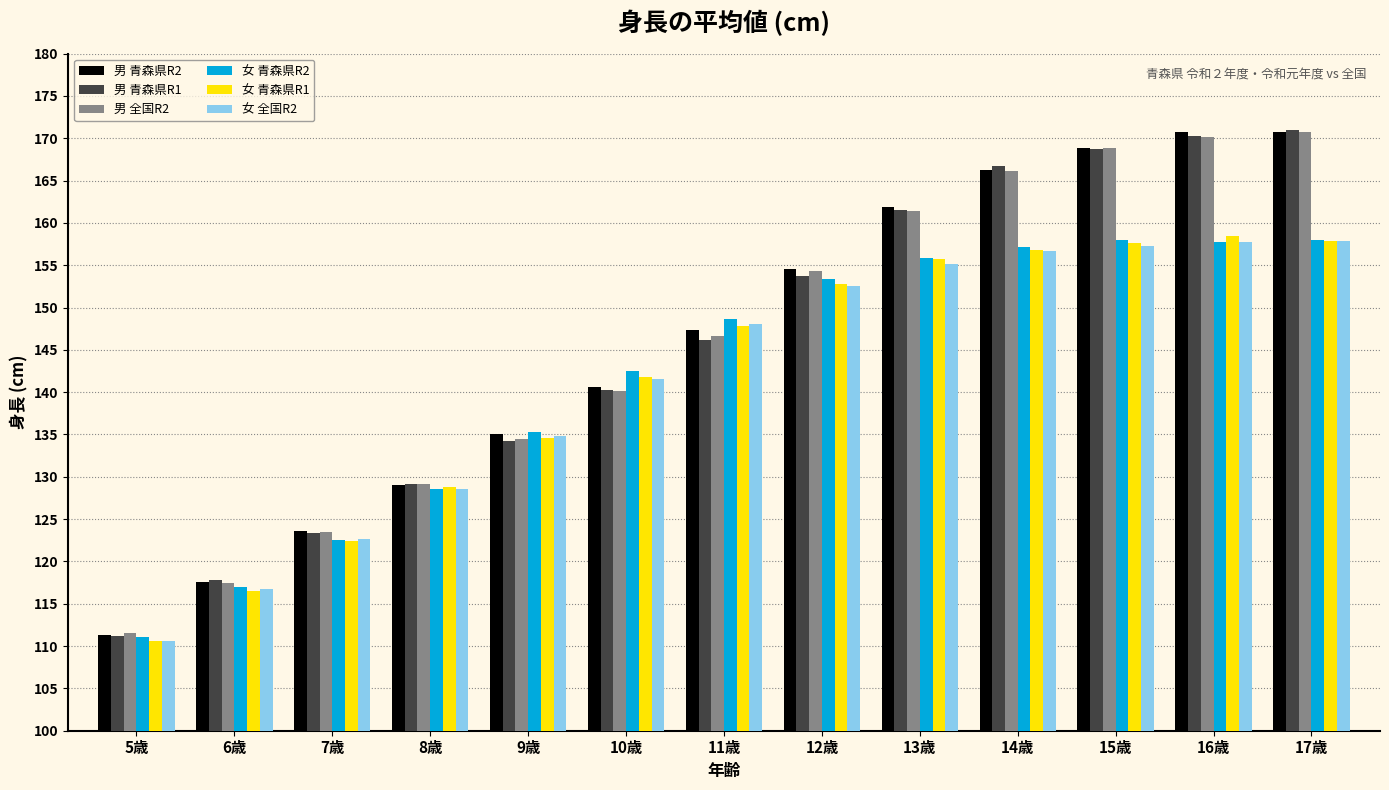

What is the difference between the highest and lowest values at 11歳?

2.4